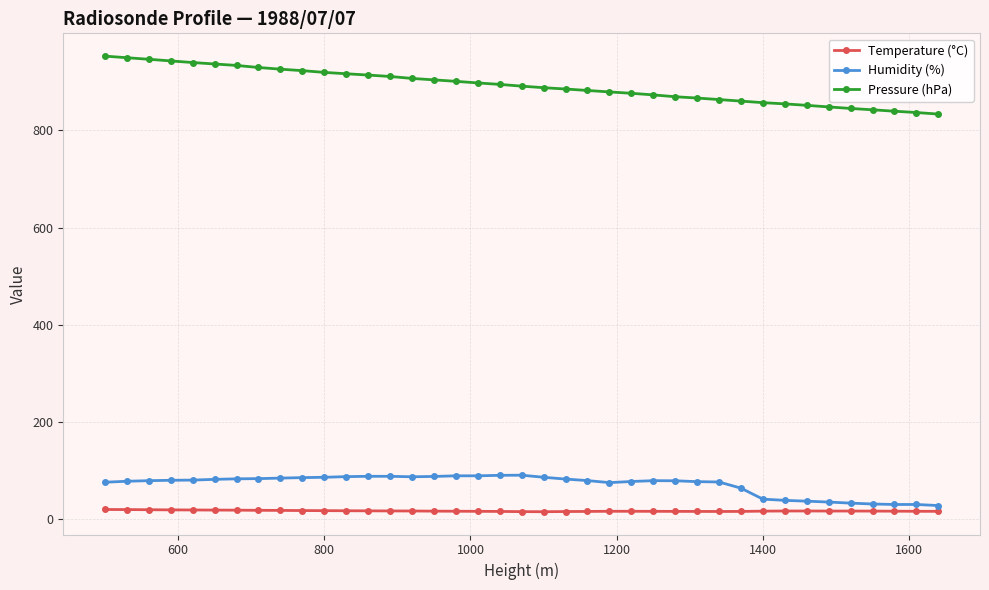

Does the chart display data point markers on the line(s)?

Yes